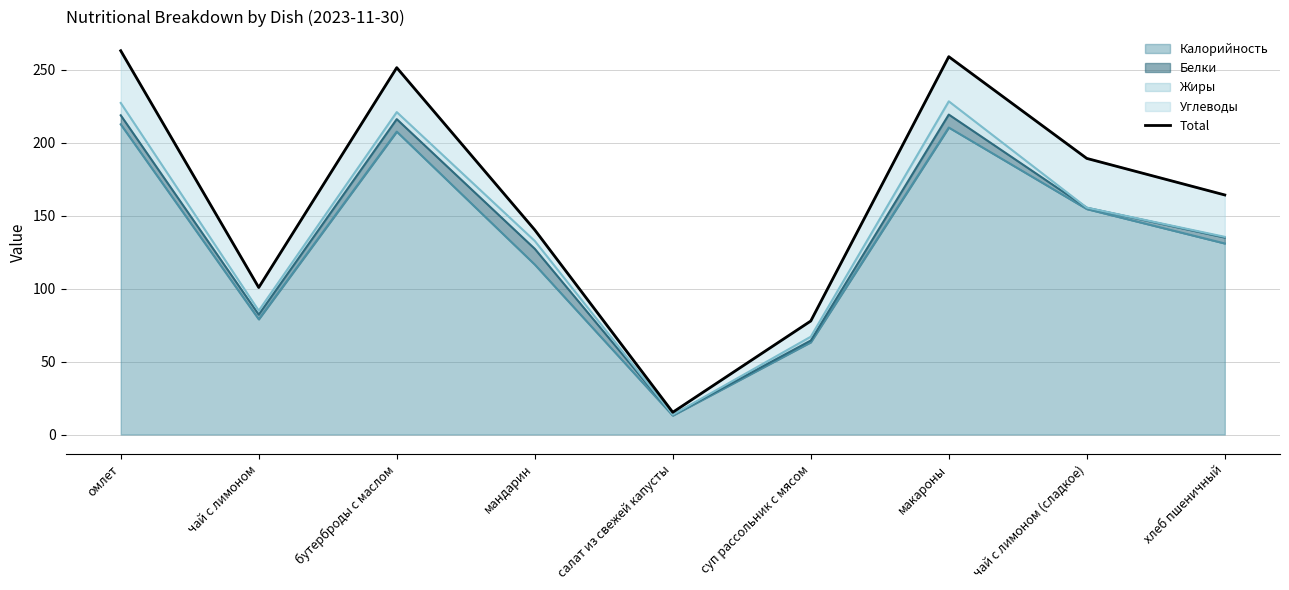

How many lines are shown in the chart?

1